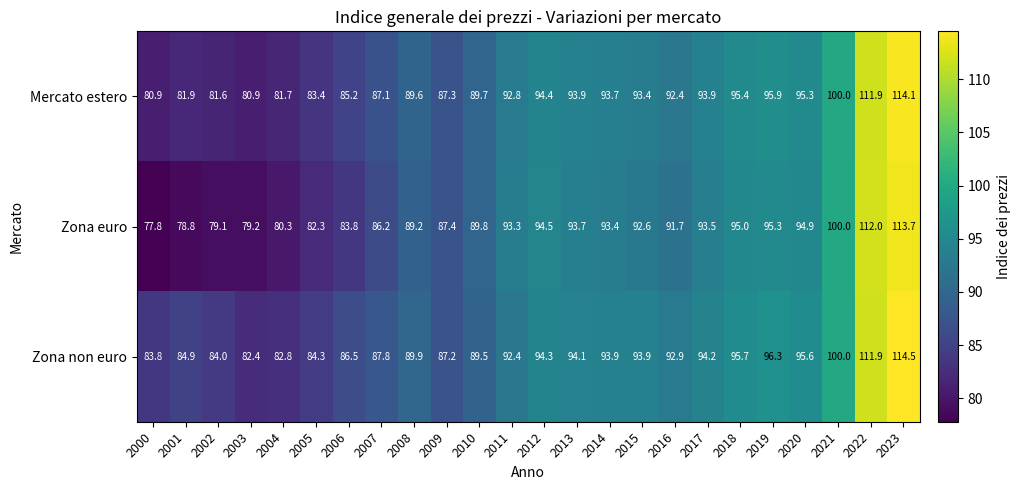

True or false: Zona non euro has a value of 89.9 at 2008.

True